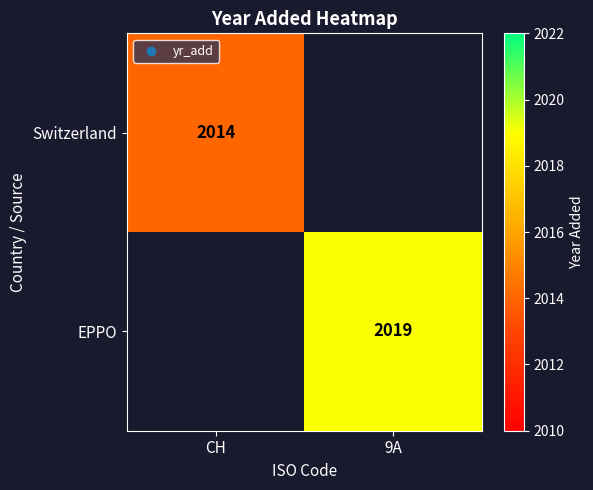

Which category has the highest value across all series?

9A